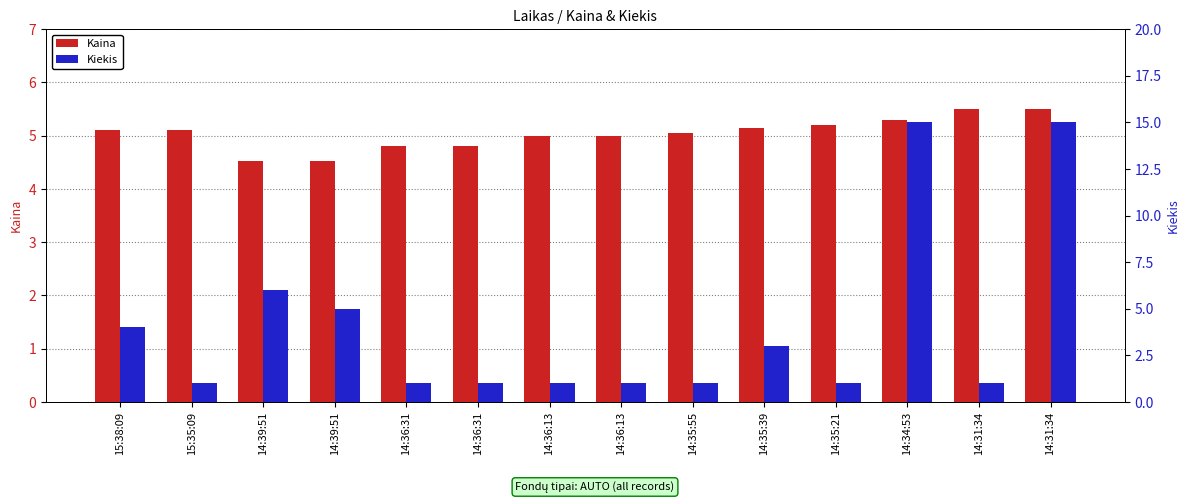

Which series changed the most between 15:38:09 and 14:34:53?

Kiekis